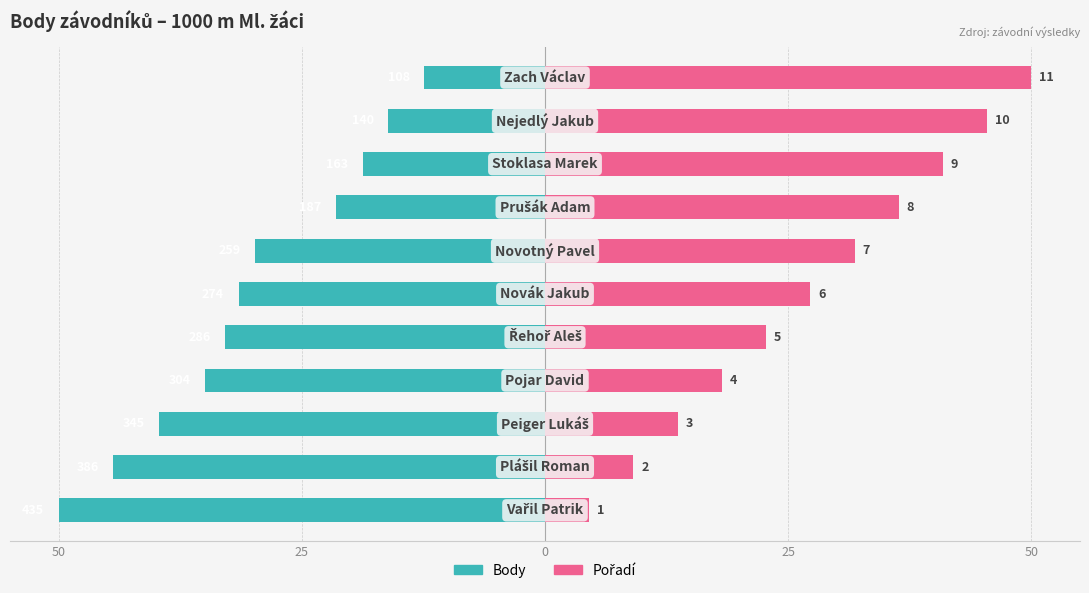

What is the smallest value displayed?

-50.0